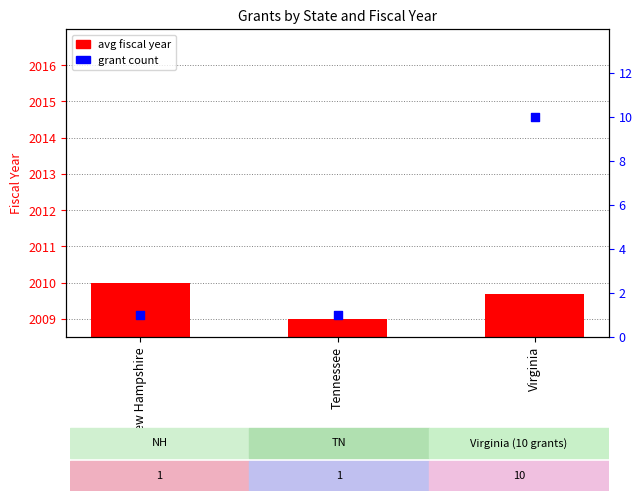

At which category is the sum across all series the highest?

Virginia